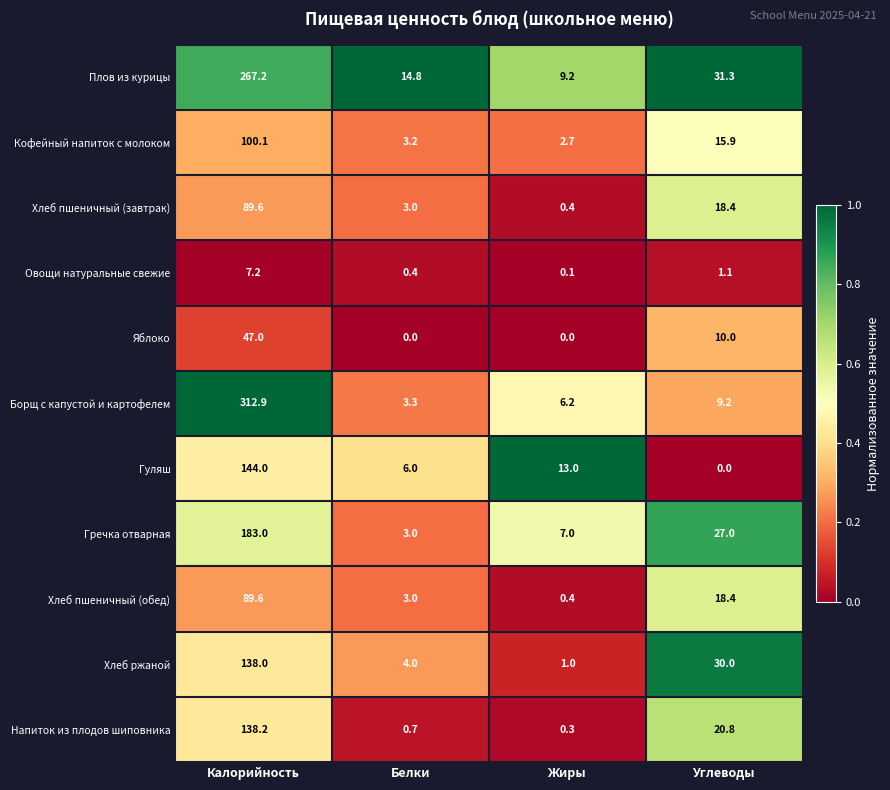

Is the value of Хлеб ржаной at Белки greater than the value of Хлеб пшеничный (обед) at Белки?

Yes